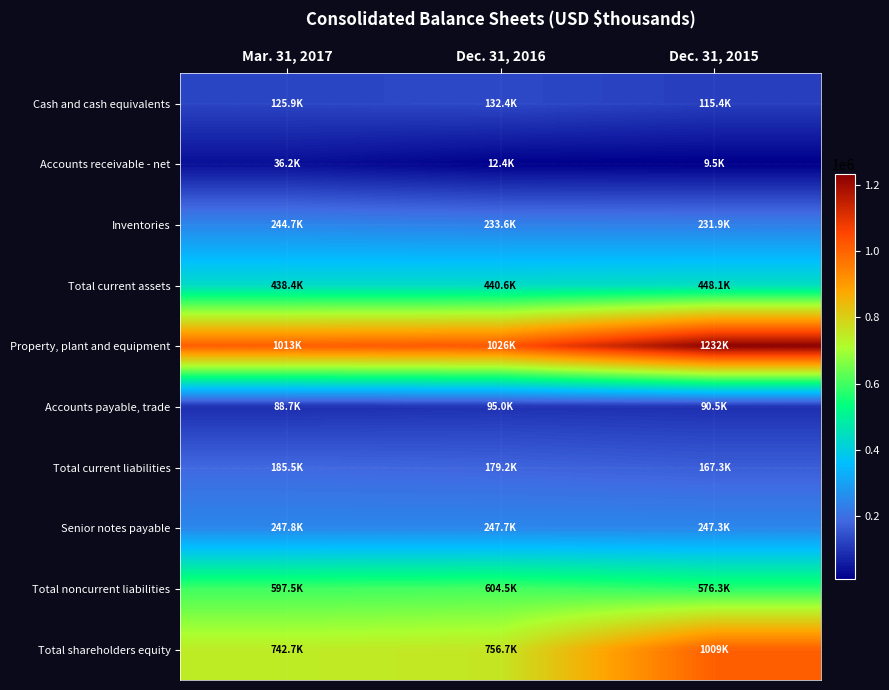

Reading left to right, list all the values displayed in this chart.

Cash and cash equivalents: Mar. 31, 2017=125895	Dec. 31, 2016=132403	Dec. 31, 2015=115393
Accounts receivable - net: Mar. 31, 2017=36225	Dec. 31, 2016=12432	Dec. 31, 2015=9475
Inventories: Mar. 31, 2017=244720	Dec. 31, 2016=233563	Dec. 31, 2015=231872
Total current assets: Mar. 31, 2017=438394	Dec. 31, 2016=440622	Dec. 31, 2015=448057
Property, plant and equipment: Mar. 31, 2017=1012564	Dec. 31, 2016=1026285	Dec. 31, 2015=1232256
Accounts payable, trade: Mar. 31, 2017=88701	Dec. 31, 2016=94960	Dec. 31, 2015=90489
Total current liabilities: Mar. 31, 2017=185544	Dec. 31, 2016=179160	Dec. 31, 2015=167319
Senior notes payable: Mar. 31, 2017=247809	Dec. 31, 2016=247699	Dec. 31, 2015=247278
Total noncurrent liabilities: Mar. 31, 2017=597519	Dec. 31, 2016=604512	Dec. 31, 2015=576338
Total shareholders equity: Mar. 31, 2017=742744	Dec. 31, 2016=756655	Dec. 31, 2015=1008811